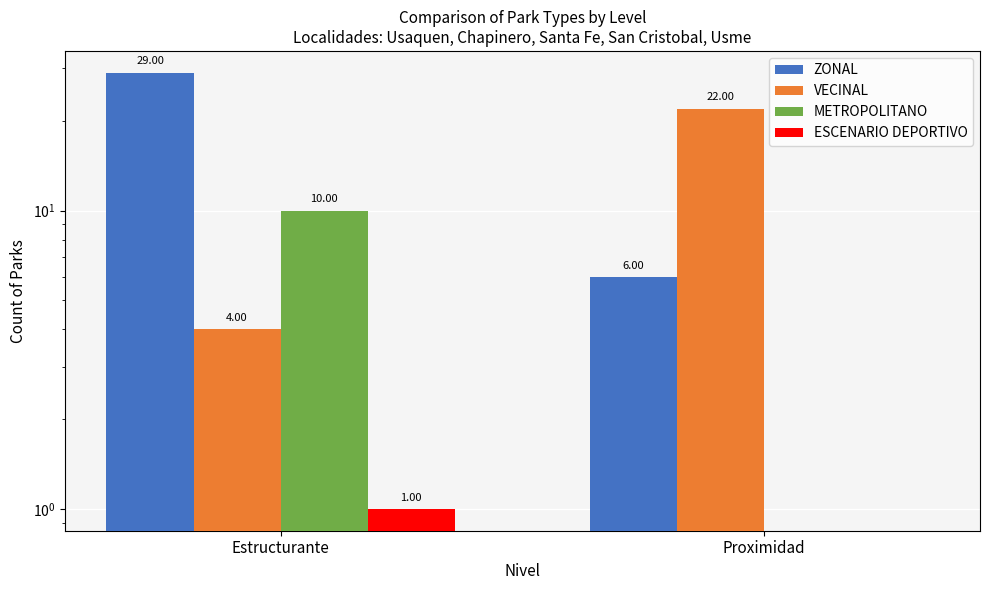

True or false: METROPOLITANO has a value of 4 at Estructurante.

False